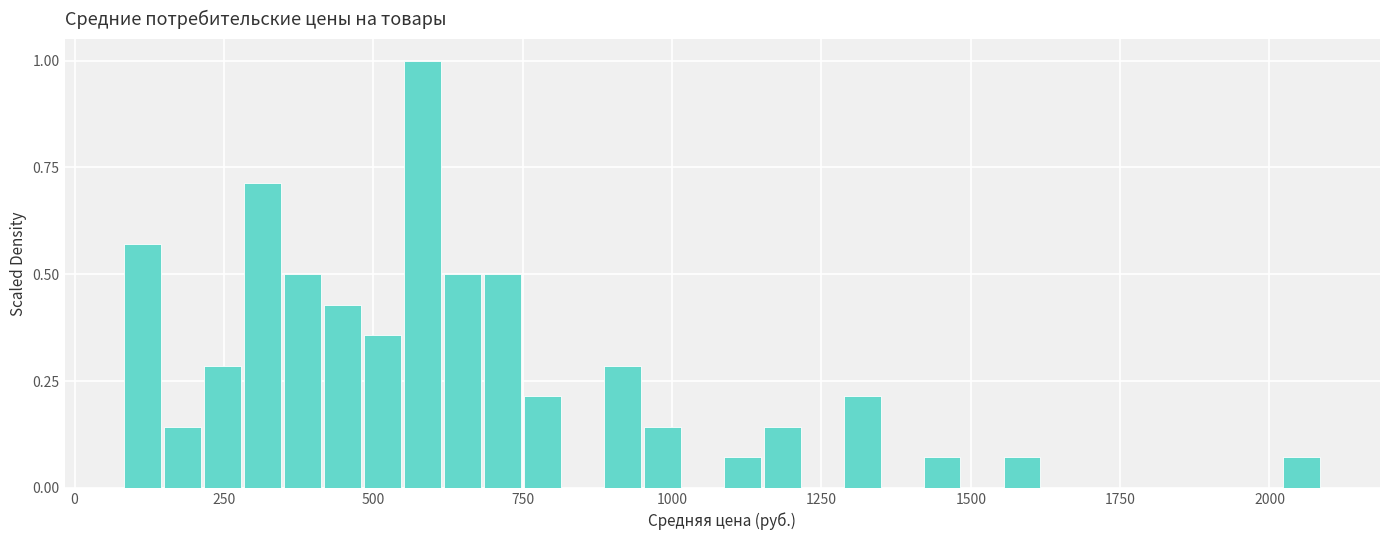

Around what value on the x-axis is the tallest bar? Give the approximate position of its centre, as read against the axis.

600